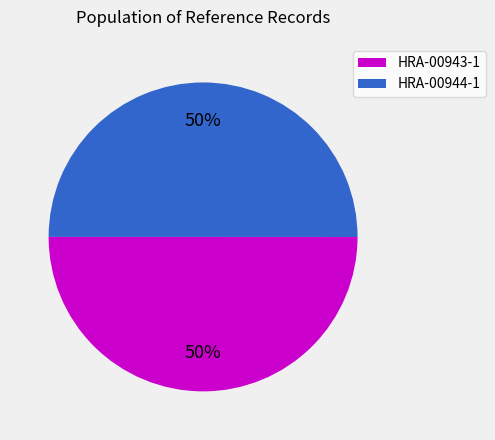

The HRA-00943-1 slice represents 50% of the pie. True or false?

True